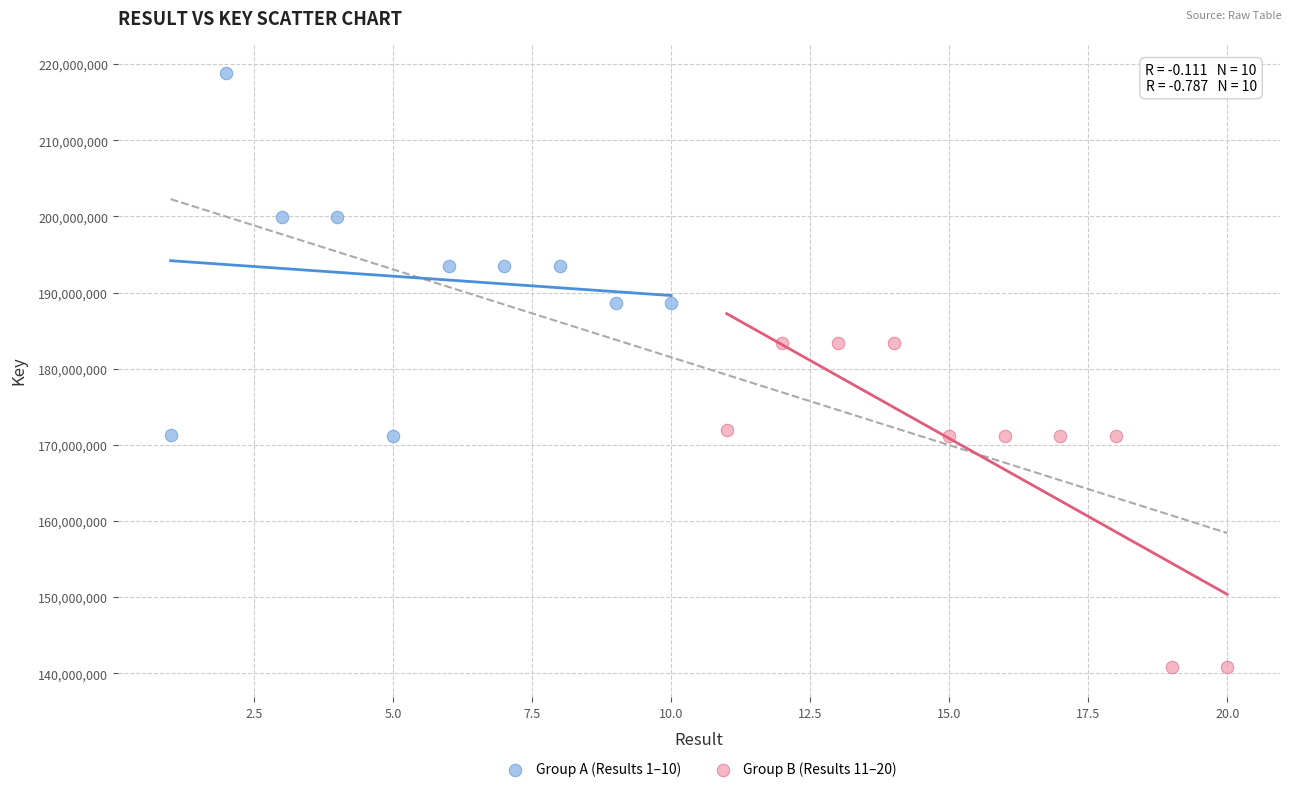

Which series contains the highest Y value?

Group A (Results 1–10)